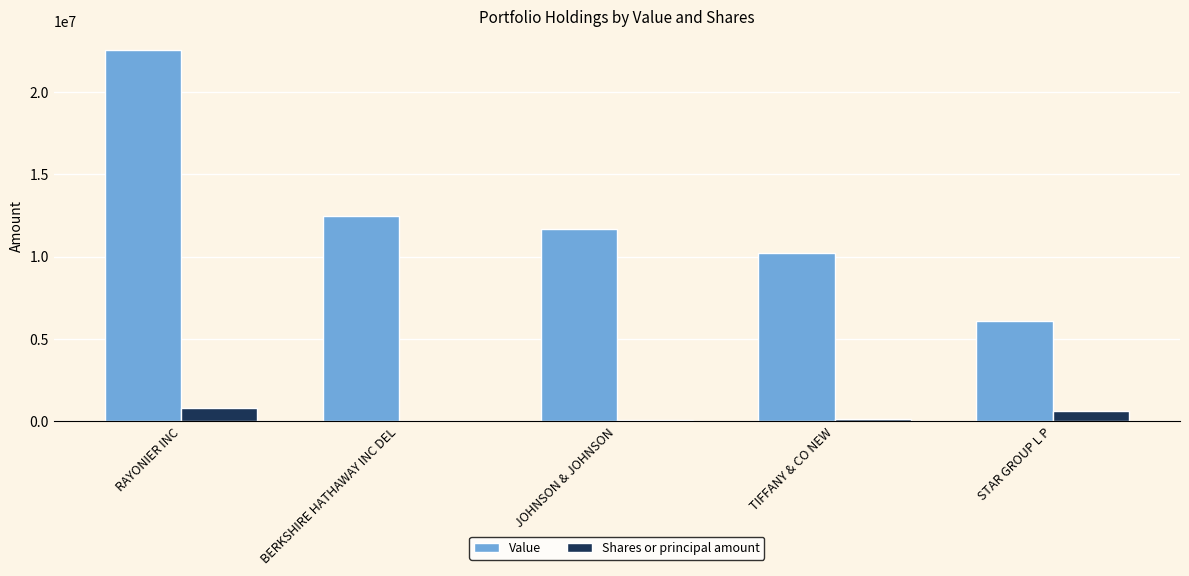

What is the highest value of the Shares or principal amount series?

800000